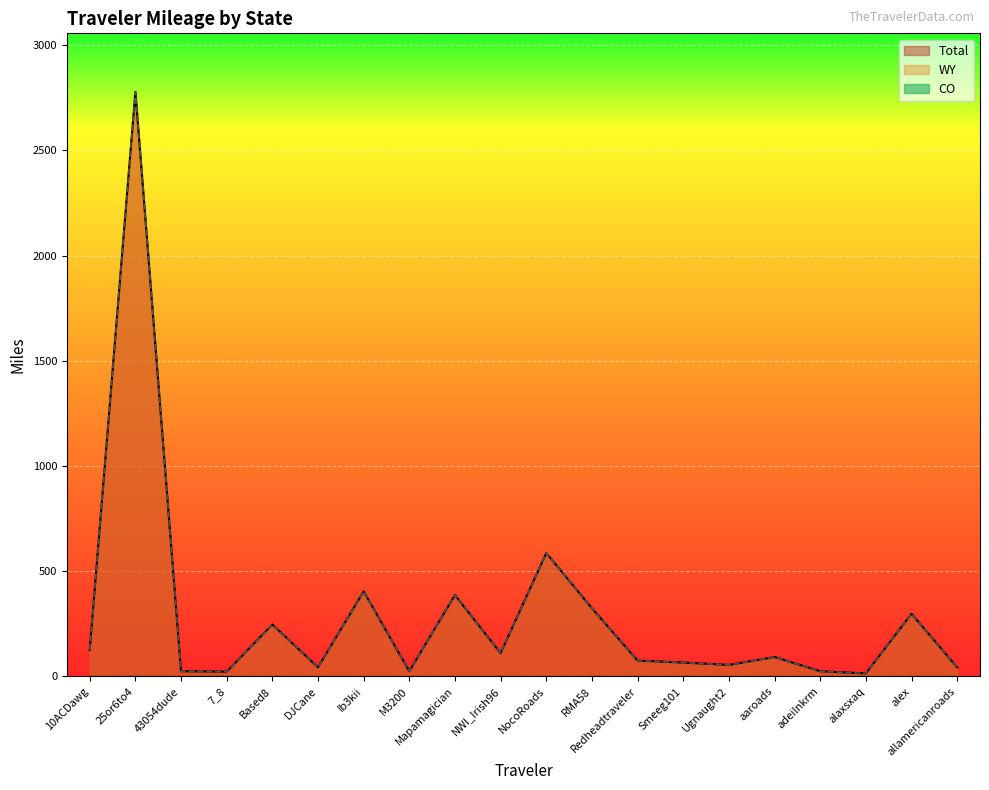

What is the difference between the WY values at aaroads and Smeeg101?

26.3